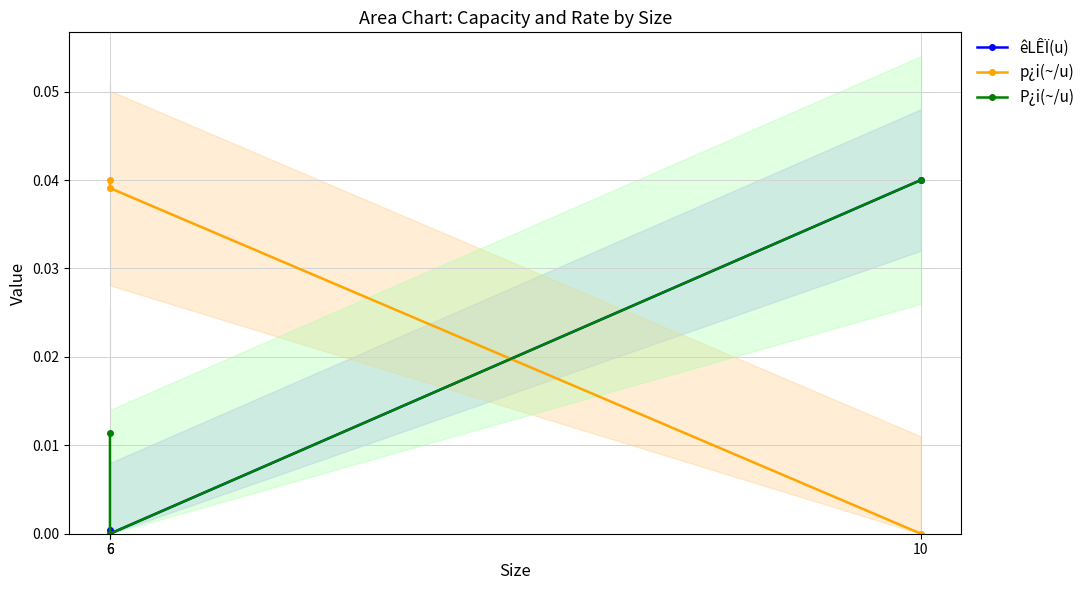

Between 6 and 10, which is larger?

10